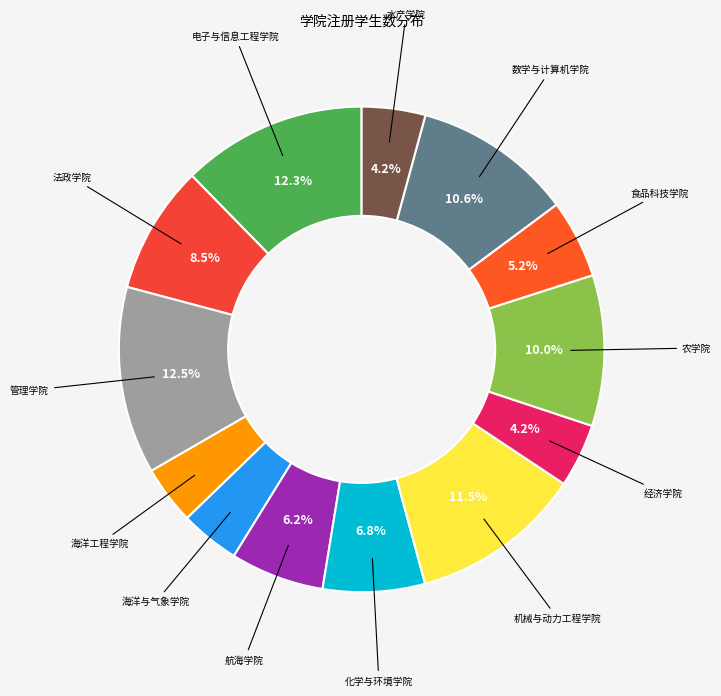

What is the ratio of the value at 机械与动力工程学院 to the value at 海洋与气象学院?

2.9